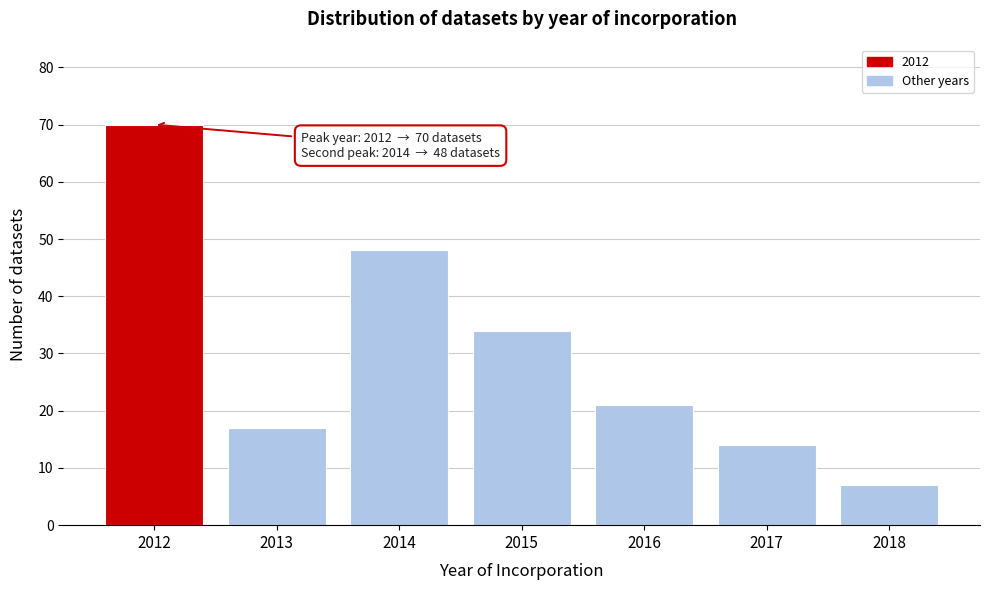

Which range on the x-axis has the tallest bar?

2011.5 to 2012.5